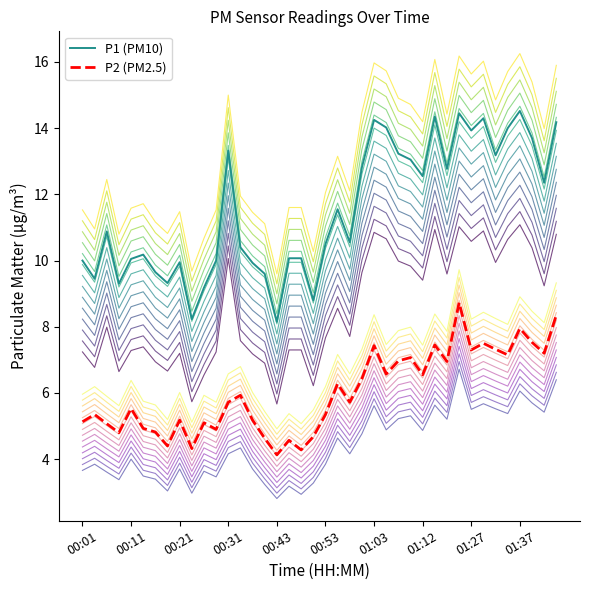

Is this an area chart (filled region under the line)?

No